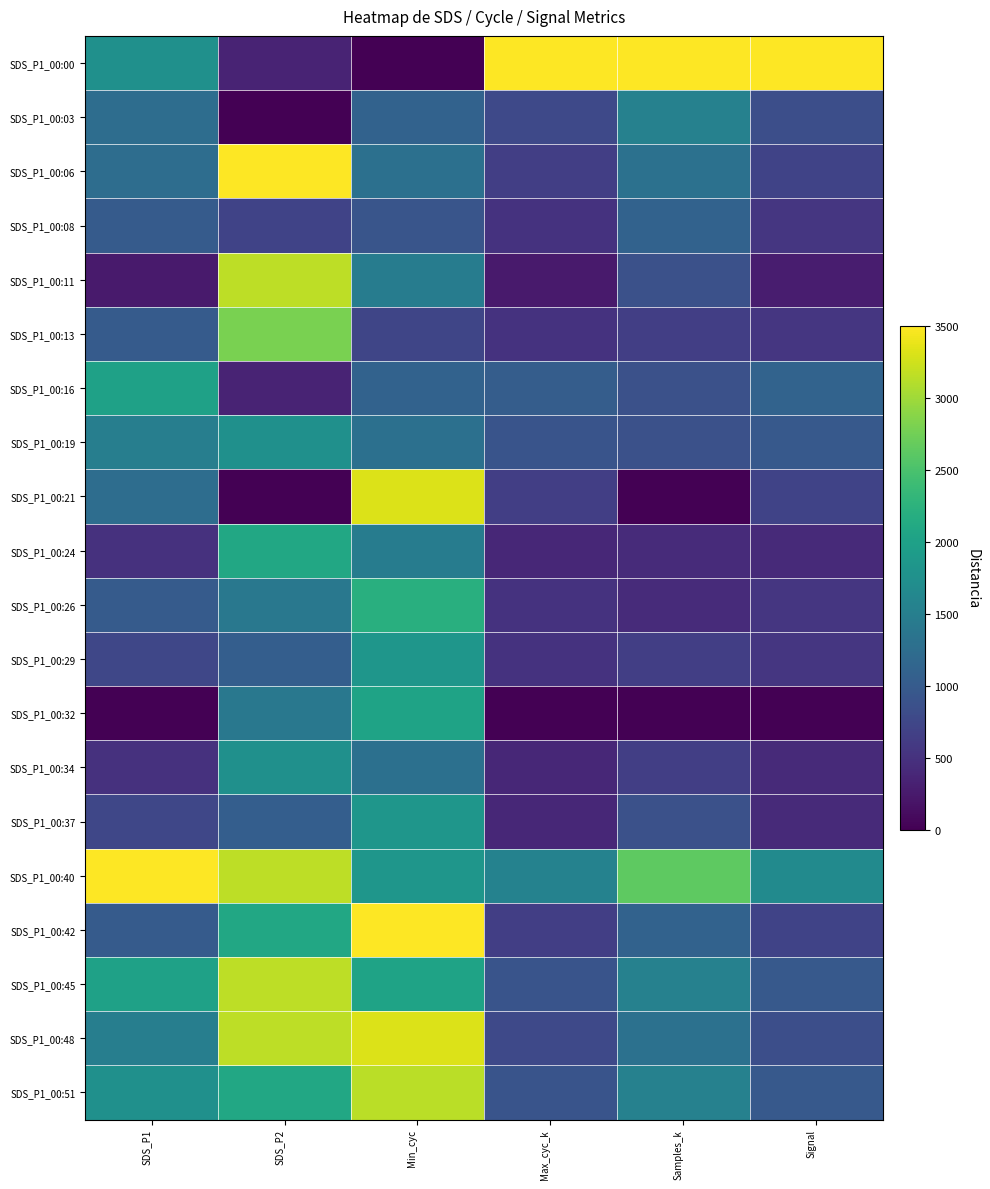

Between Min_cyc and Signal, which series saw the biggest shift?

SDS_P1_00:00